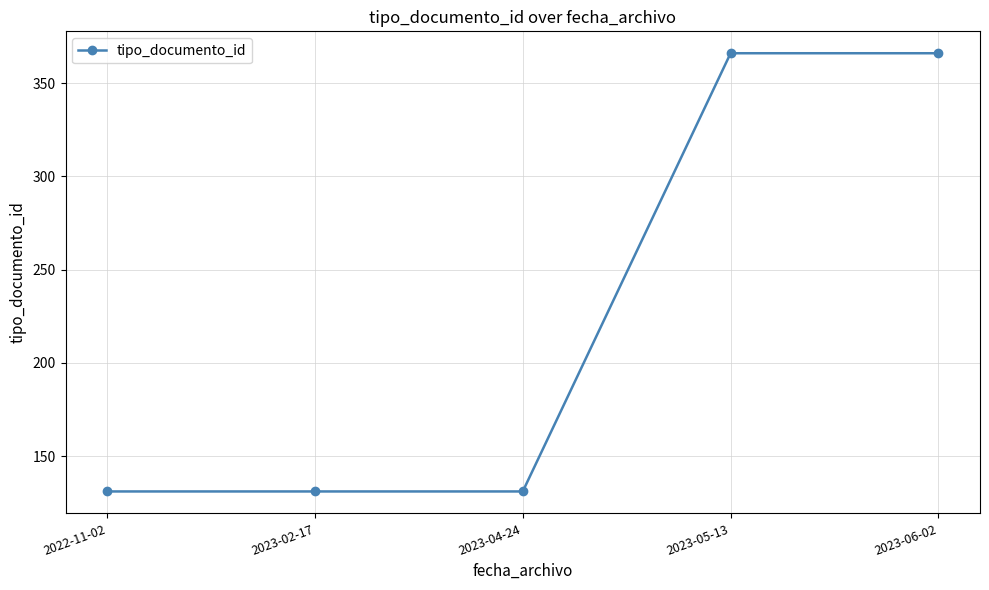

How many values are between 131 and 366?

5